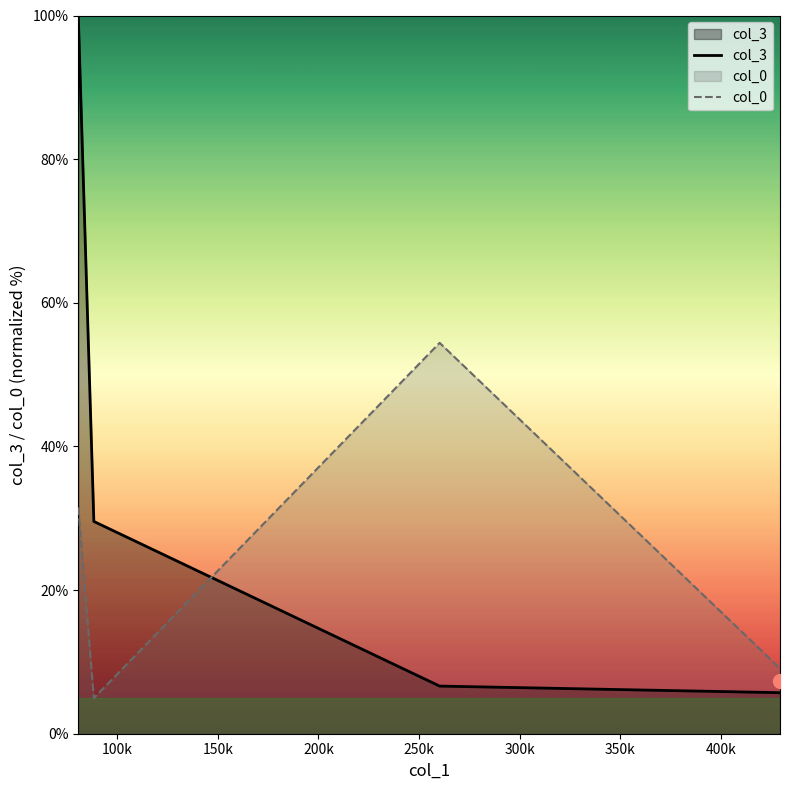

Which series has the largest total across all categories?

col_3